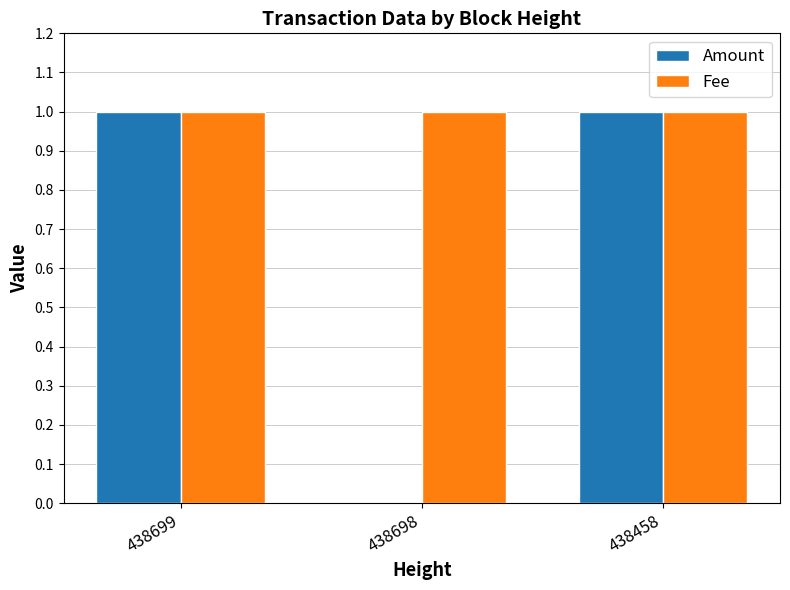

What is the sum of the Fee values at 438698 and 438699?

2